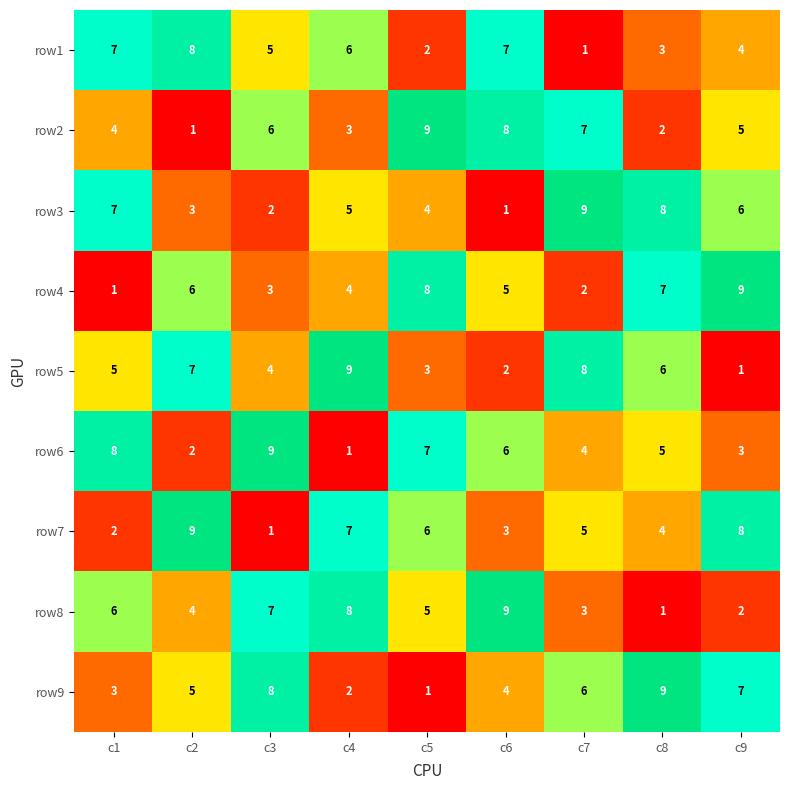

At c6, list the series in order from largest to smallest.

row8, row2, row1, row6, row4, row9, row7, row5, row3